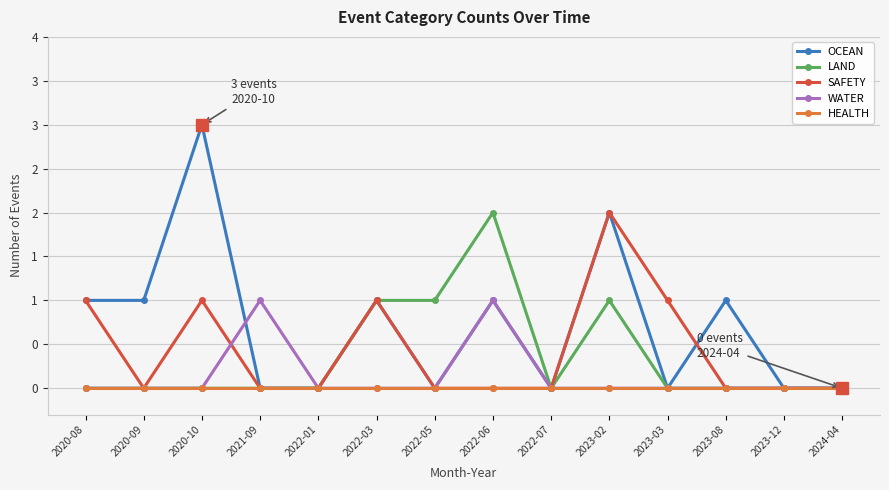

The value of SAFETY at 2022-07 is -1. True or false?

False